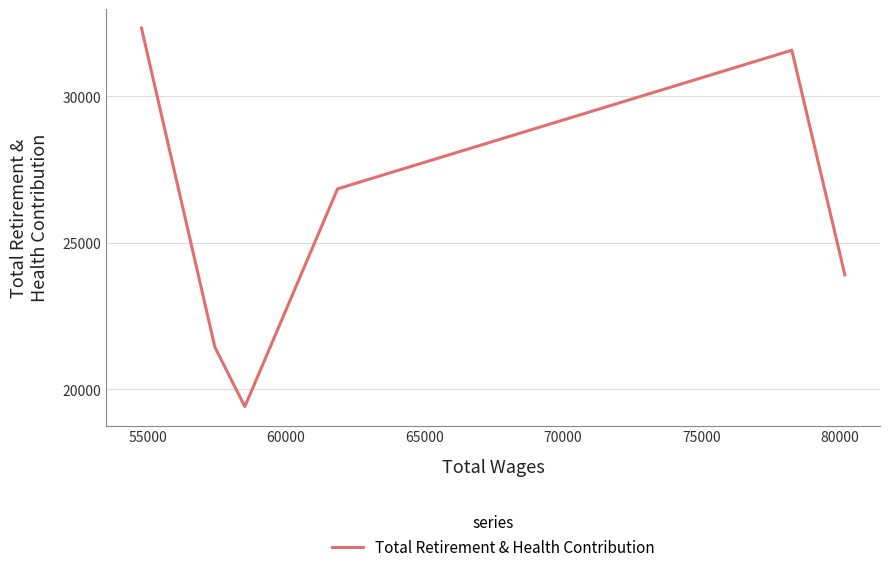

What is the difference between the maximum and minimum values?

12926